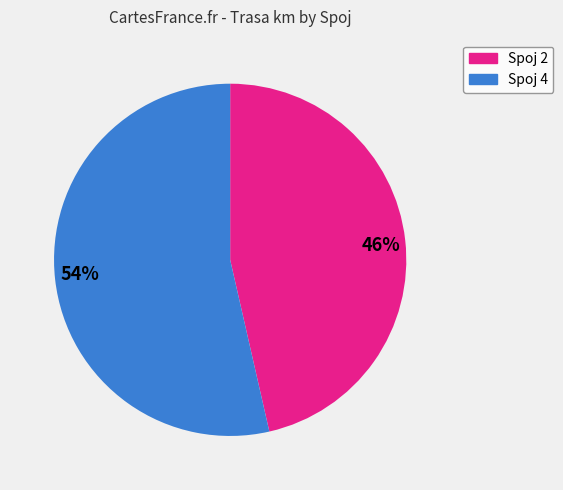

What is the largest slice in the pie chart?

54%